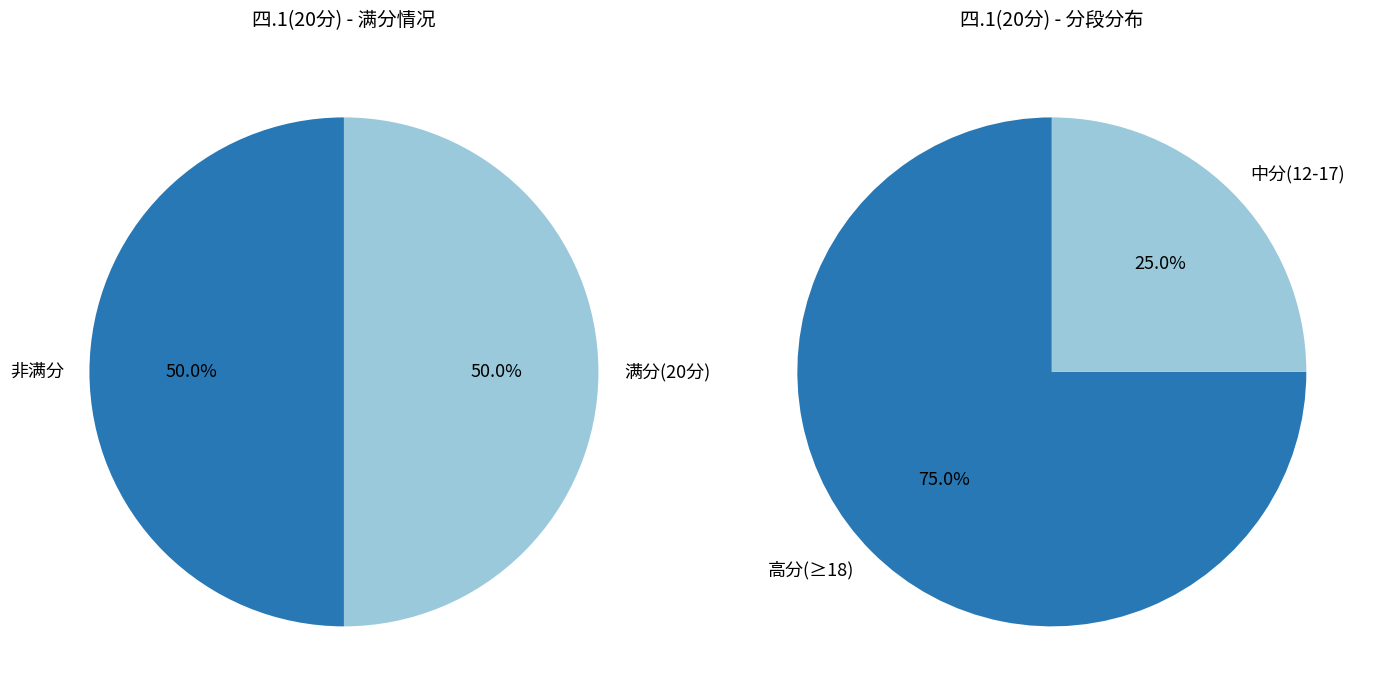

True or false: 吴若寒 accounts for 21% of the total.

False